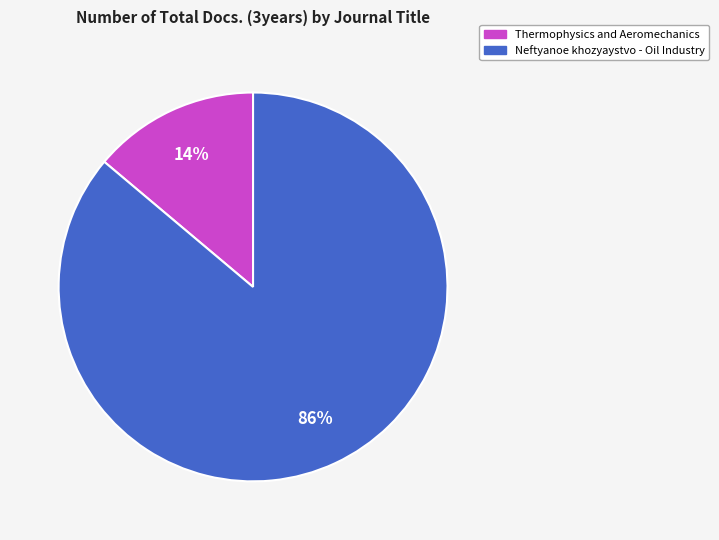

To the nearest percent, what is the difference between the largest and smallest slice percentages?

72%